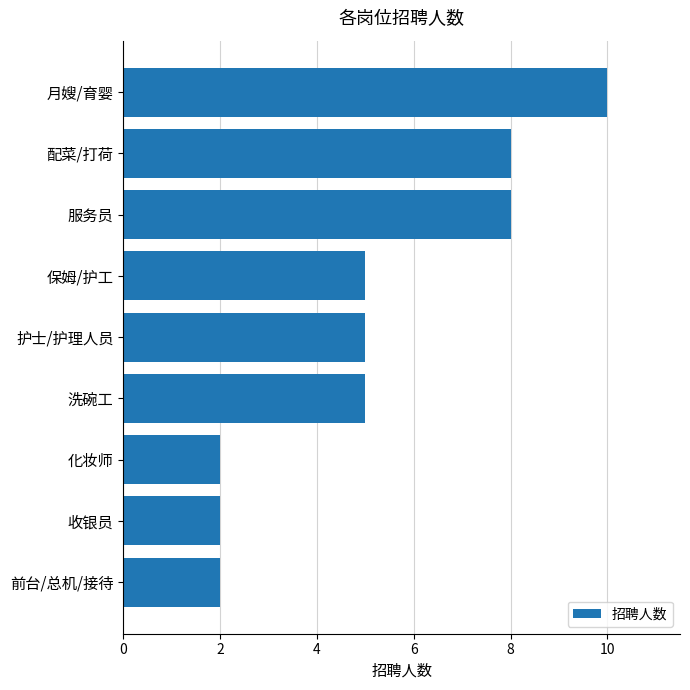

Reading top to bottom, transcribe all the data shown in this chart.

月嫂/育婴=10	配菜/打荷=8	服务员=8	保姆/护工=5	护士/护理人员=5	洗碗工=5	化妆师=2	收银员=2	前台/总机/接待=2